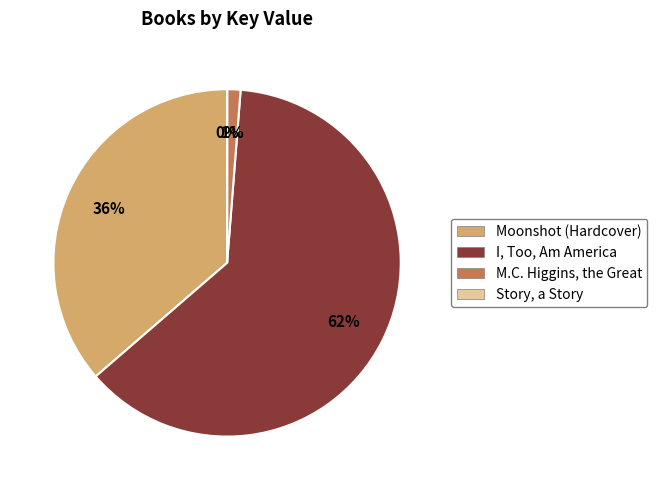

True or false: M.C. Higgins, the Great accounts for 1% of the total.

True